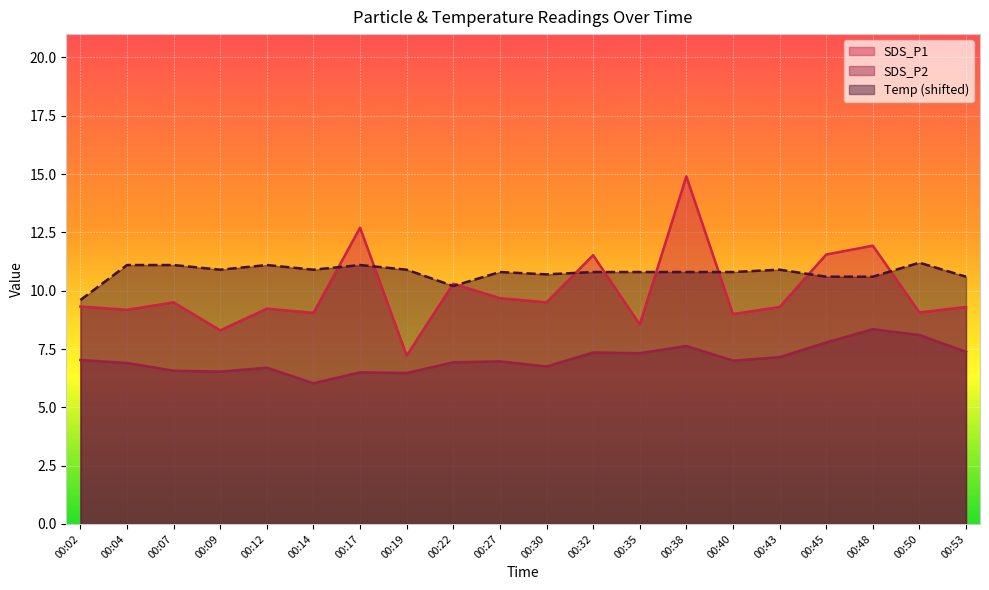

The SDS_P2 series shows 7.8 at 00:45. True or false?

True